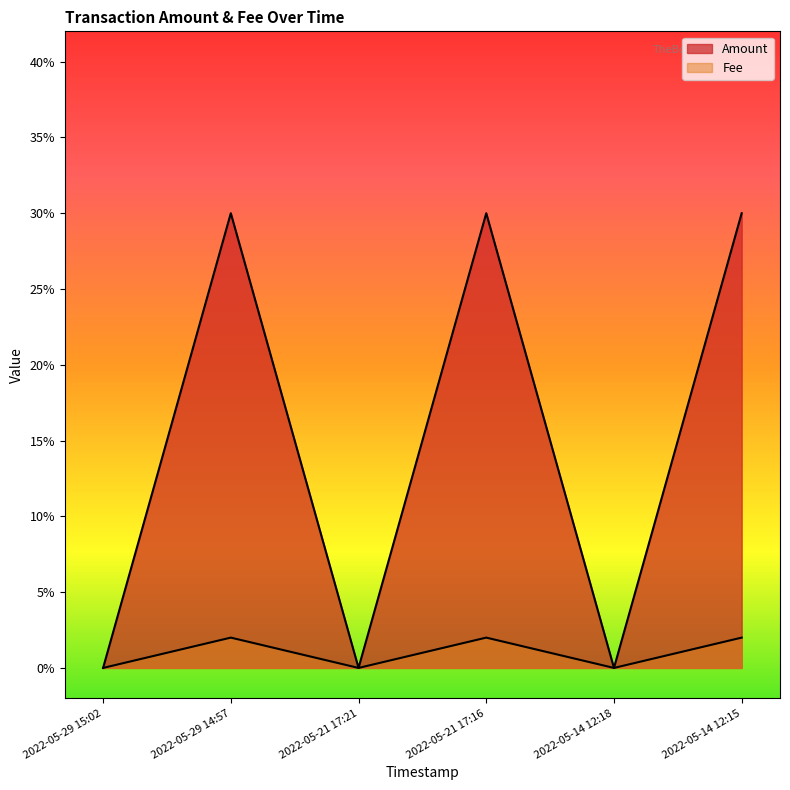

At which category does Amount reach its first local peak?

2022-05-29 14:57